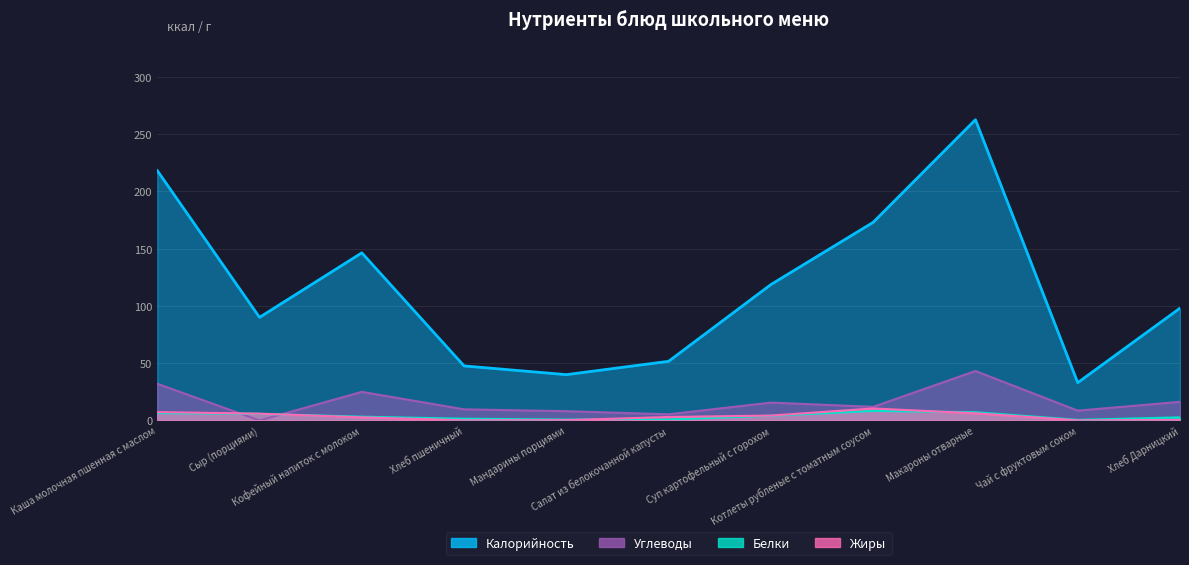

Does the chart display data point markers on the line(s)?

No